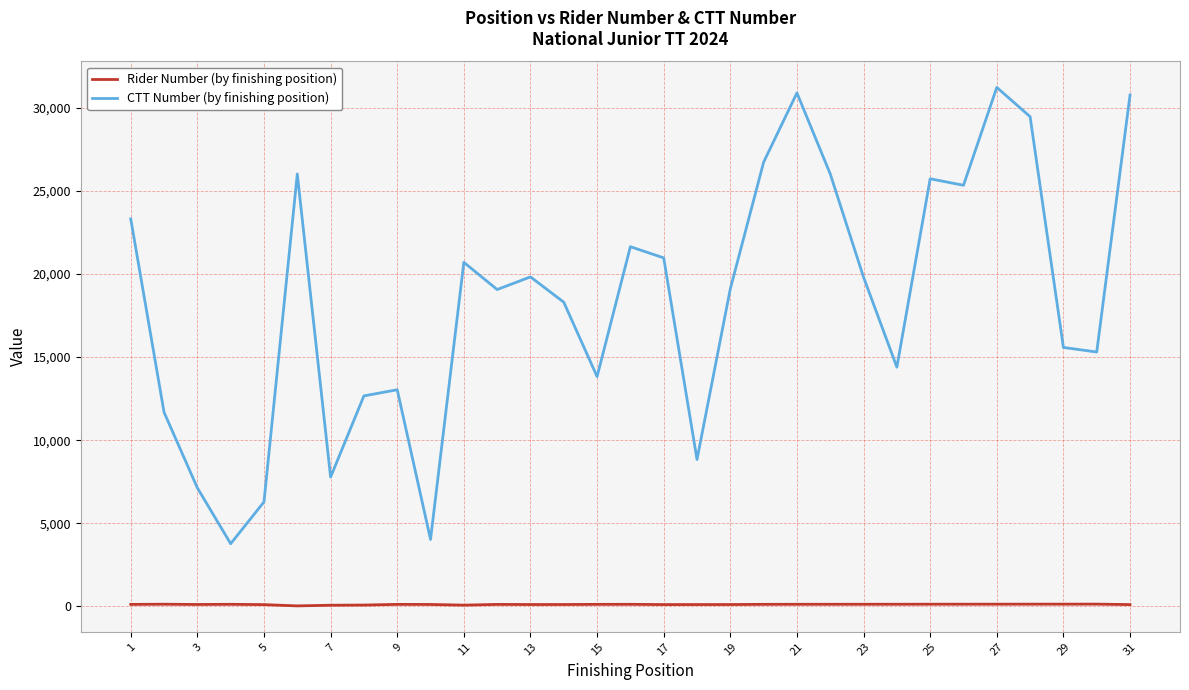

What is the minimum value shown in the chart?

25